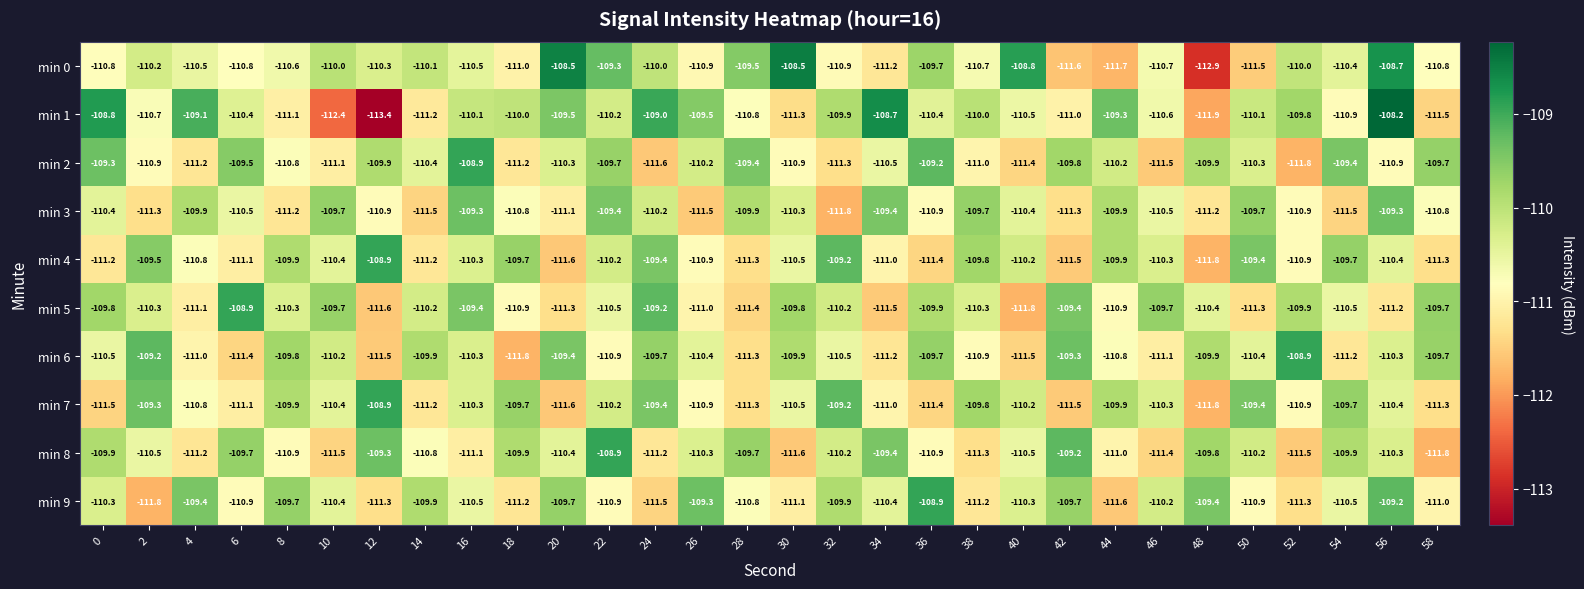

At how many categories does at least one series exceed -111?

30